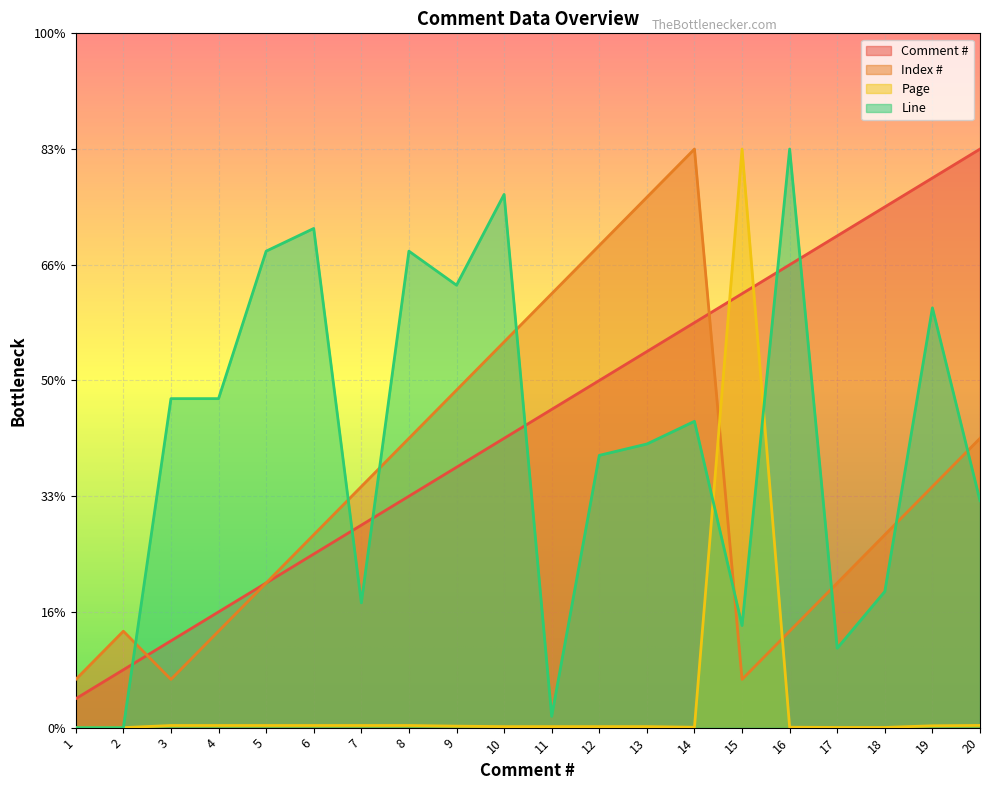

Reading right to left, extract all data points from this chart.

Comment #: 20=250.0	19=237.5	18=225.0	17=212.5	16=200.0	15=187.5	14=175.0	13=162.5	12=150.0	11=137.5	10=125.0	9=112.5	8=100.0	7=87.5	6=75.0	5=62.5	4=50.0	3=37.5	2=25.0	1=12.5
Index #: 20=125.0	19=104.2	18=83.3	17=62.5	16=41.7	15=20.8	14=250.0	13=229.2	12=208.3	11=187.5	10=166.7	9=145.8	8=125.0	7=104.2	6=83.3	5=62.5	4=41.7	3=20.8	2=41.7	1=20.8
Page: 20=1.0	19=0.8	18=0.1	17=0.1	16=0.2	15=250.0	14=0.2	13=0.4	12=0.4	11=0.4	10=0.4	9=0.6	8=0.9	7=0.9	6=0.9	5=0.9	4=0.9	3=0.9	2=0.0	1=0.0
Line: 20=98.0	19=181.4	18=58.8	17=34.3	16=250.0	15=44.1	14=132.4	13=122.5	12=117.6	11=4.9	10=230.4	9=191.2	8=205.9	7=53.9	6=215.7	5=205.9	4=142.2	3=142.2	2=0.0	1=0.0